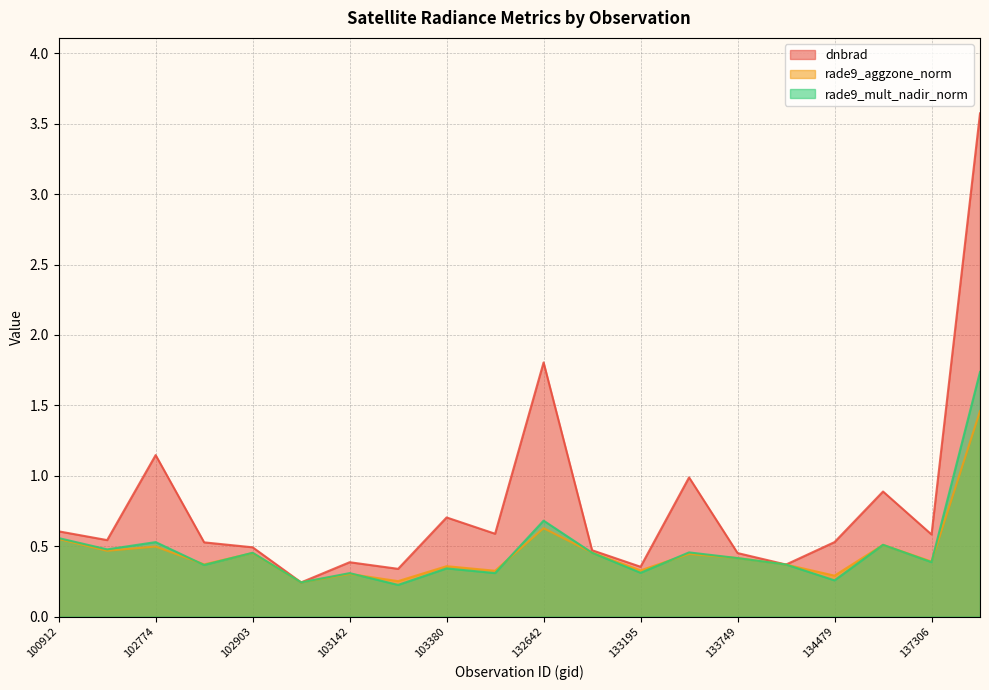

Which category has the lowest value in the rade9_mult_nadir_norm series?

103261